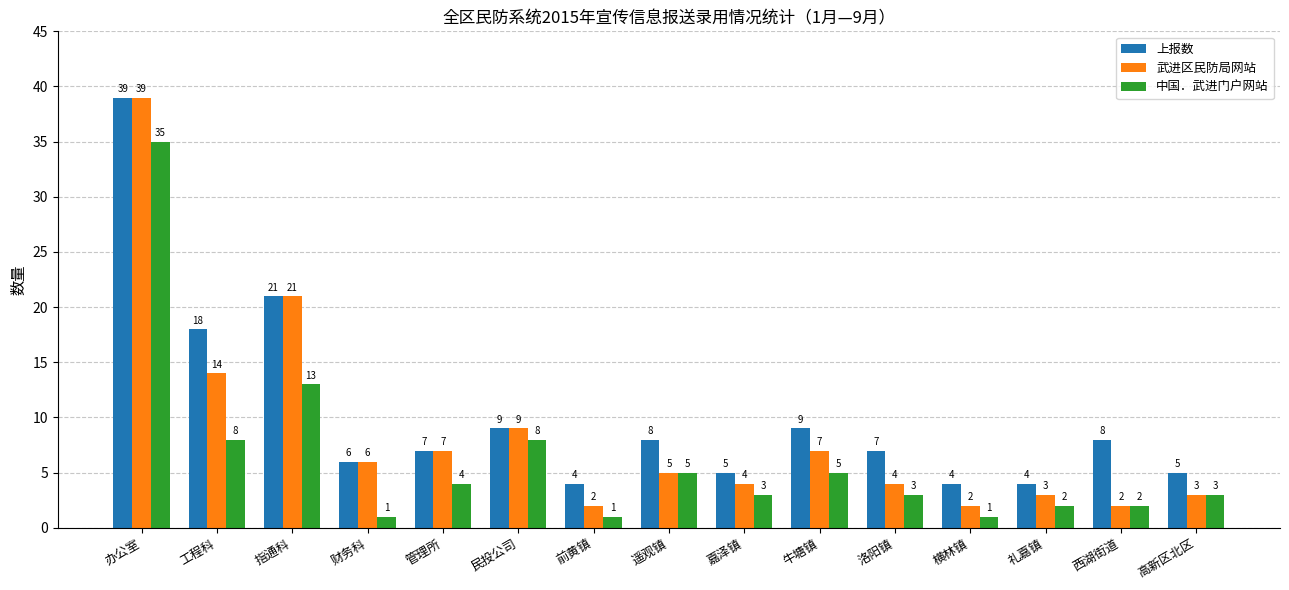

How many series are shown in this chart?

3